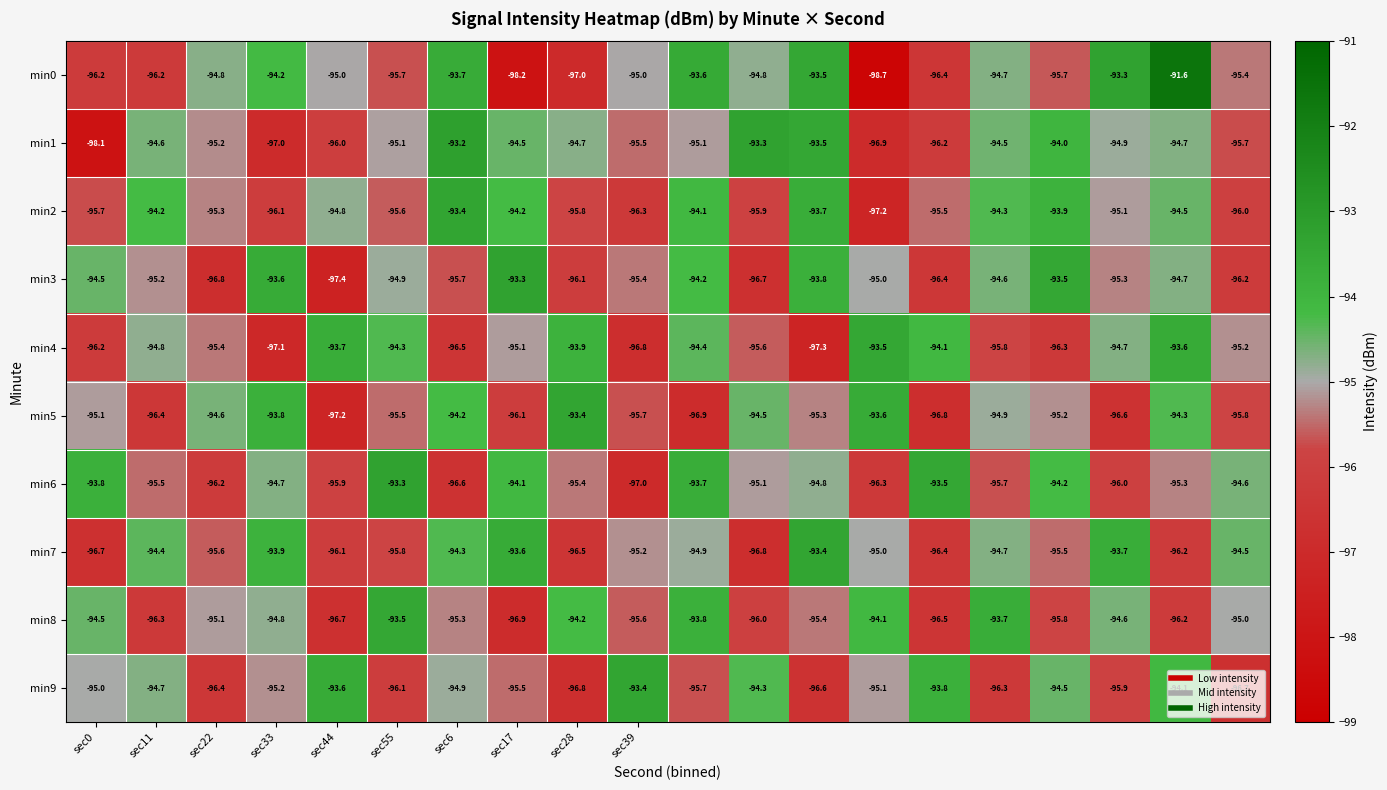

What is the sum of all min9 values?

-1904.6